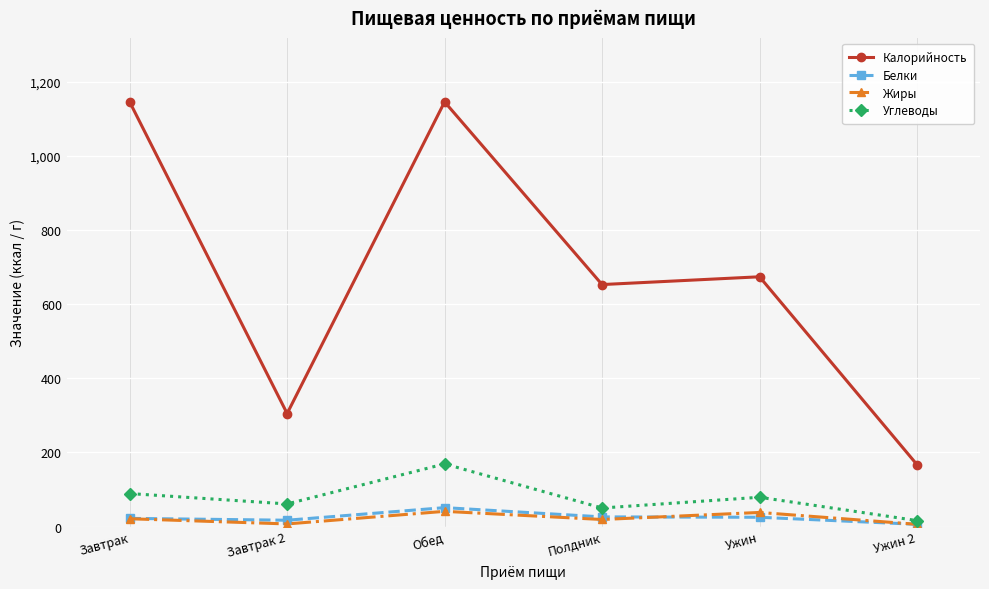

What is the smallest value displayed?

6